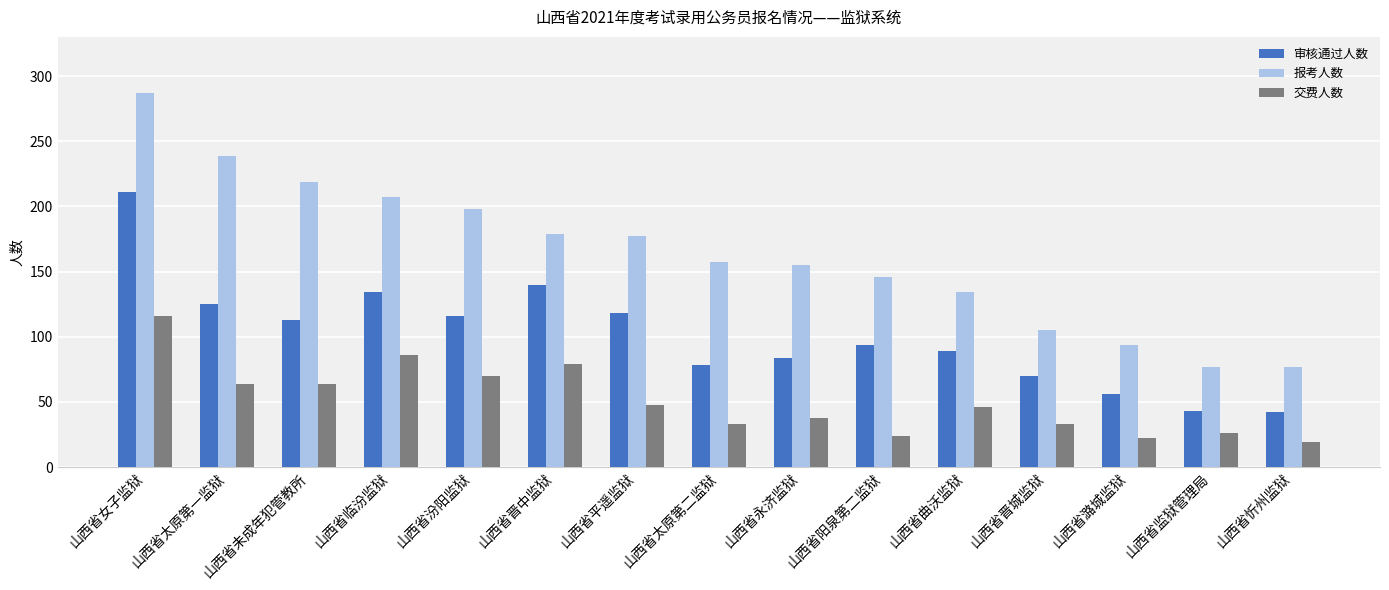

What is the label of the 4th bar from the right?

山西省晋城监狱